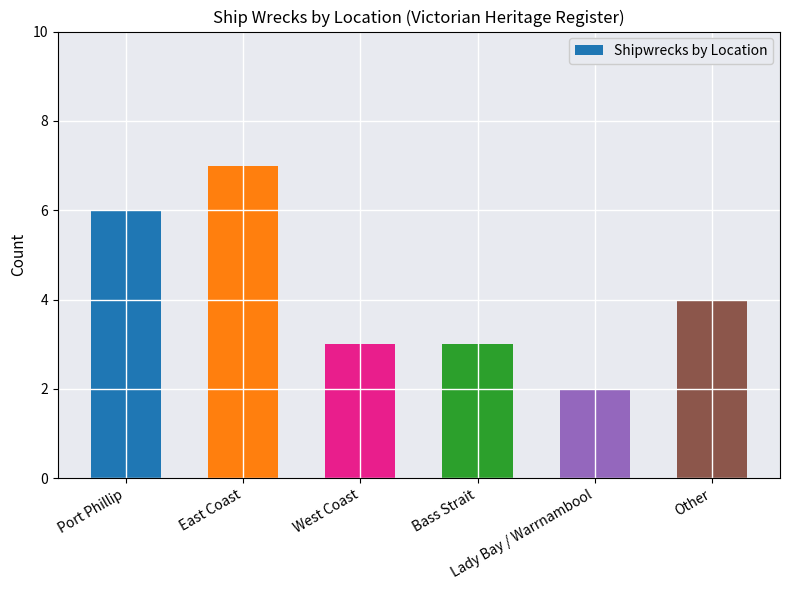

What is the label of the 3rd bar from the right?

Bass Strait